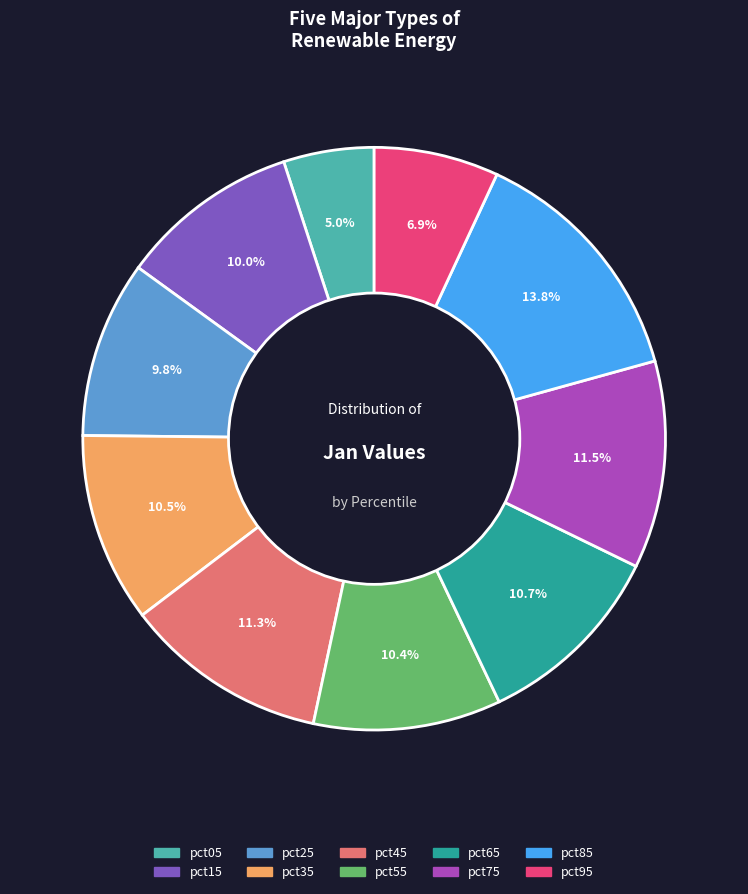

The pct45 slice represents 11% of the pie. True or false?

True